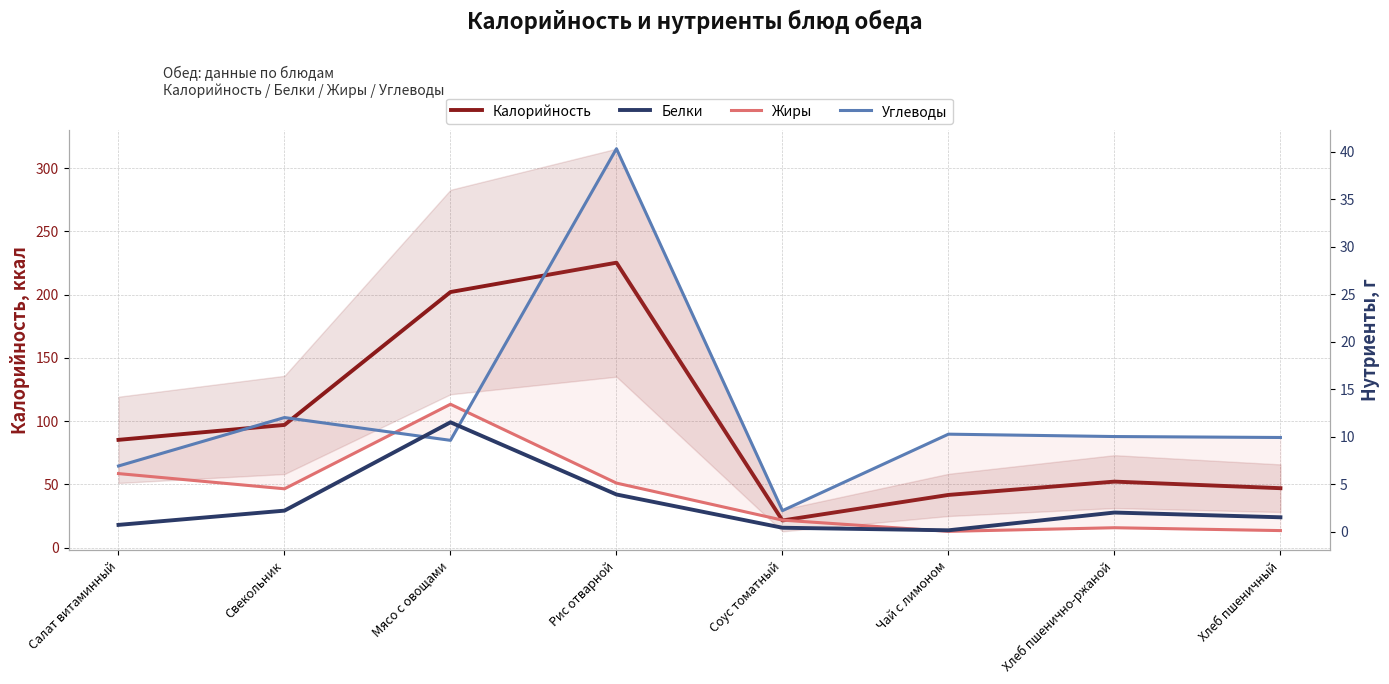

At how many categories does at least one series exceed 48?

5